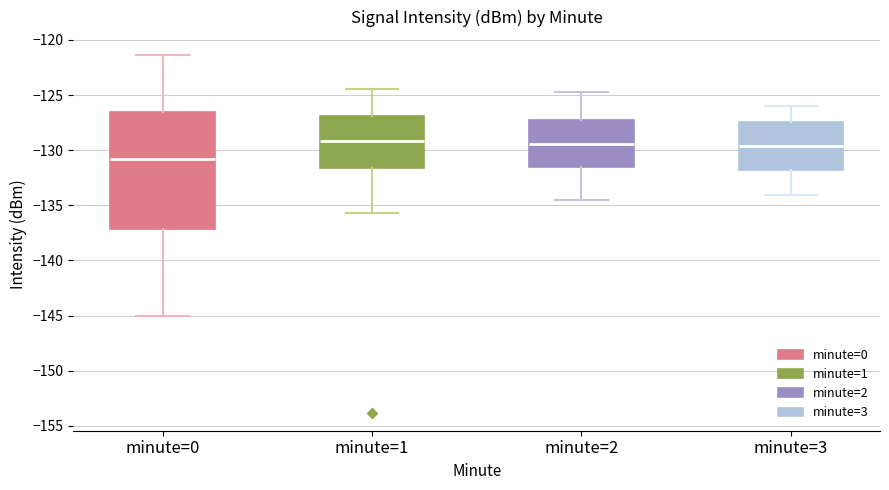

Reading left to right, read every box against the y-axis: the position of its median line, the range the box covers, and the ends of its whiskers. The values are not printed on the chart, so give them approximately, as read against the axis.

minute=0: median -131.0, box -137.0 to -126.5, whiskers -145.0 to -121.5
minute=1: median -129.0, box -131.5 to -127.0, whiskers -135.5 to -124.5
minute=2: median -129.5, box -131.5 to -127.5, whiskers -134.5 to -124.5
minute=3: median -129.5, box -132.0 to -127.5, whiskers -134.0 to -126.0